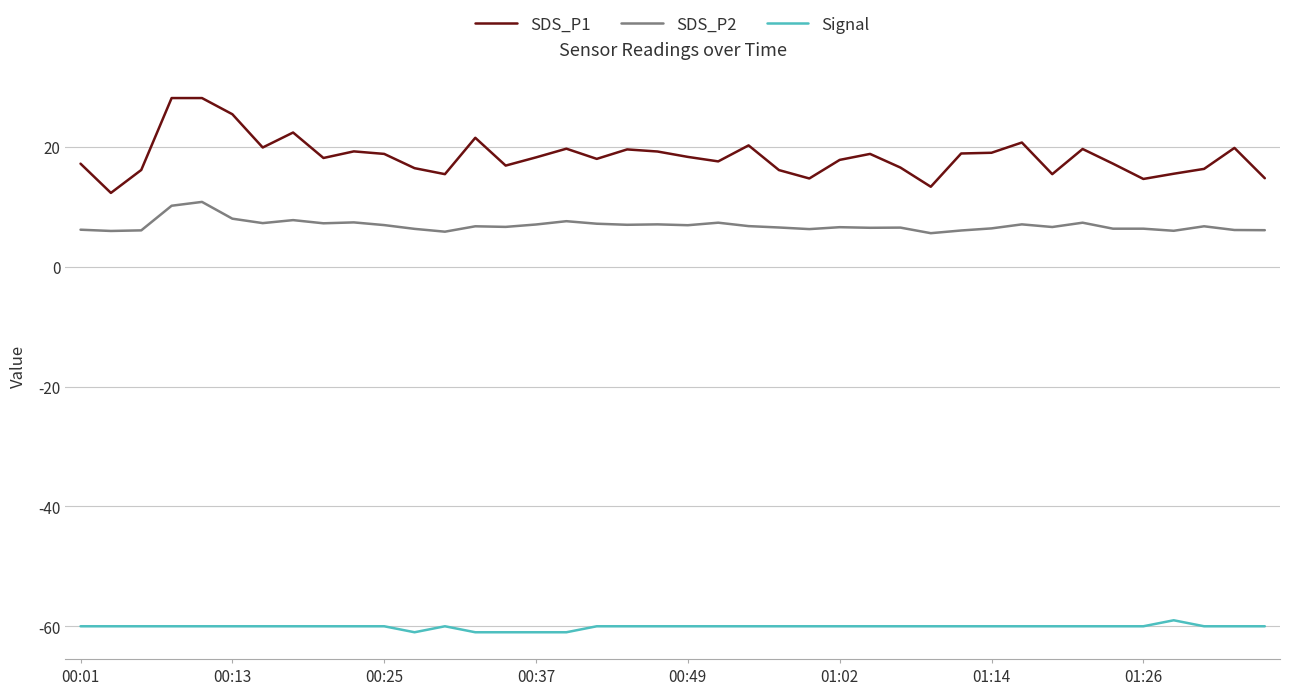

What is the maximum value for Signal?

-59.0